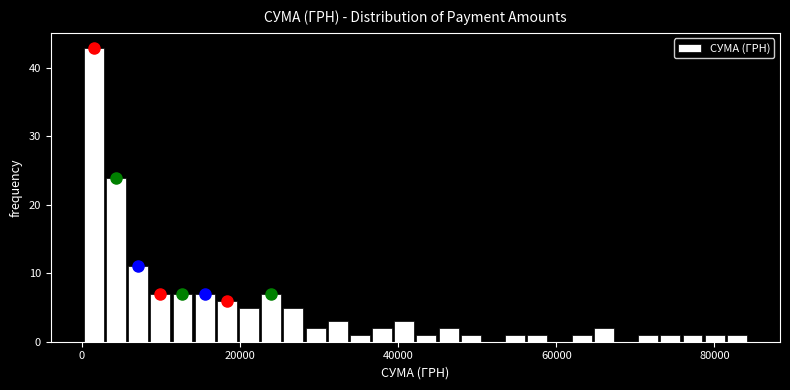

Around what value on the x-axis is the tallest bar? Give the approximate position of its centre, as read against the axis.

2000